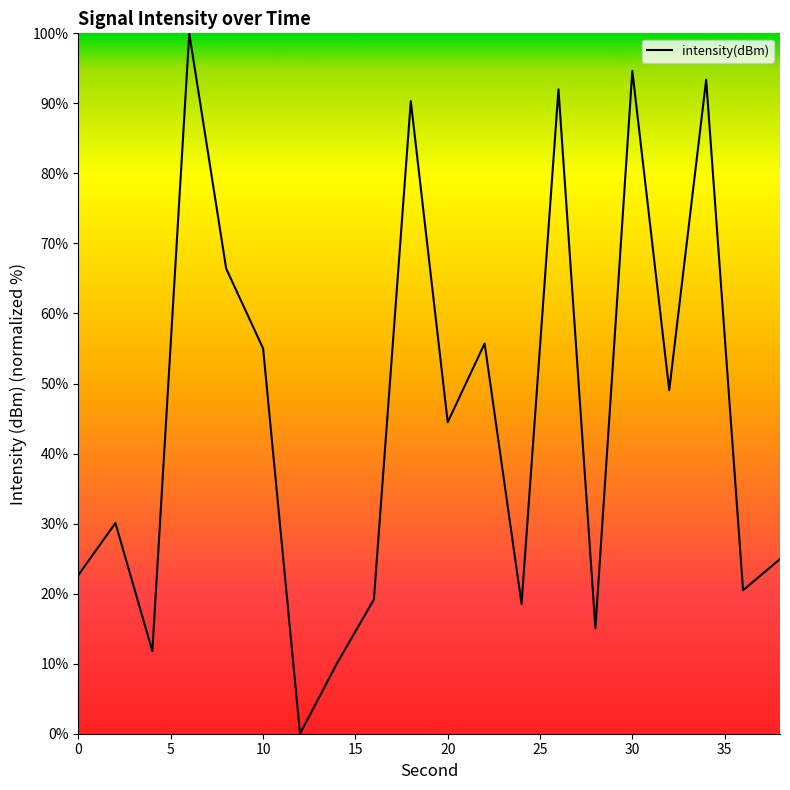

What is the greatest value displayed?

100.0